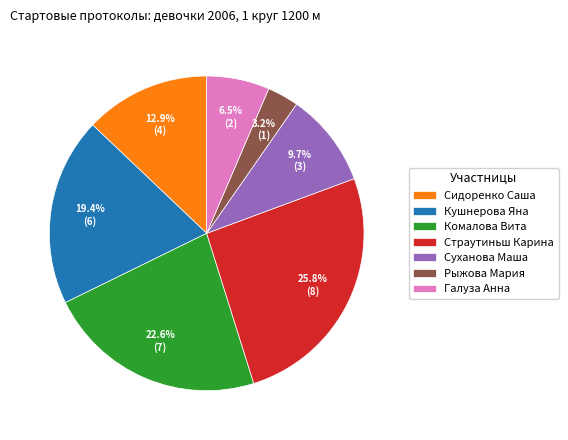

Is it true that Комалова Вита is 36% of the pie?

False